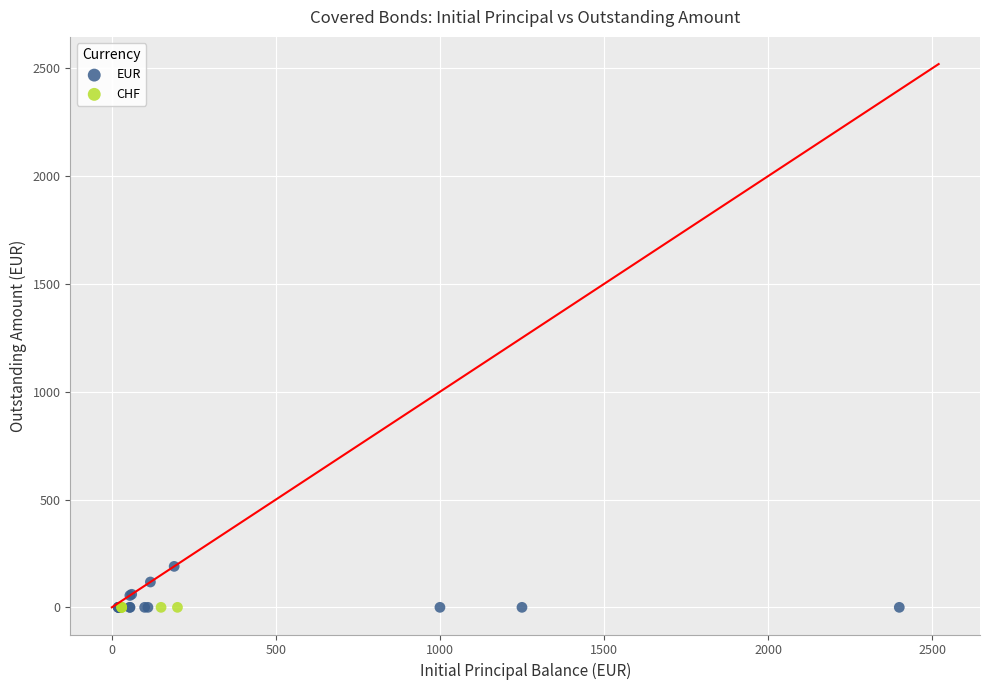

Which series contains the highest Y value?

EUR